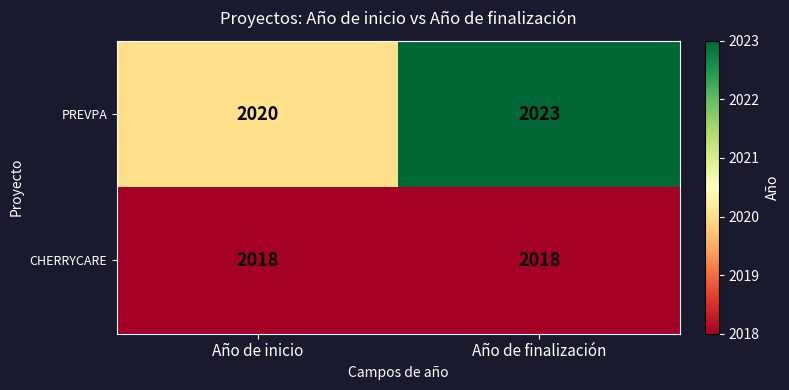

True or false: PREVPA has a value of 2023 at Año de finalización.

True